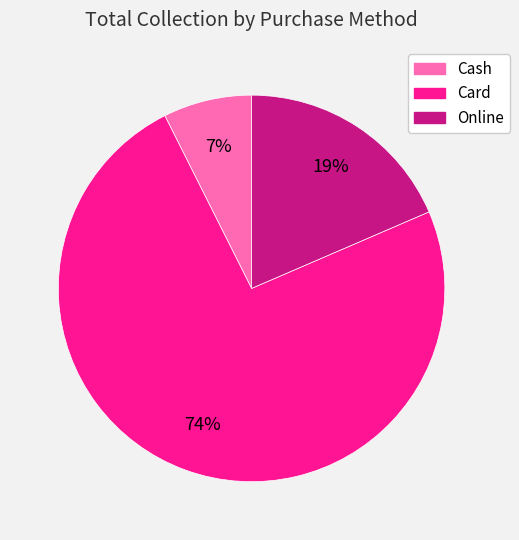

Do Cash and Online together represent more than half of the pie?

No